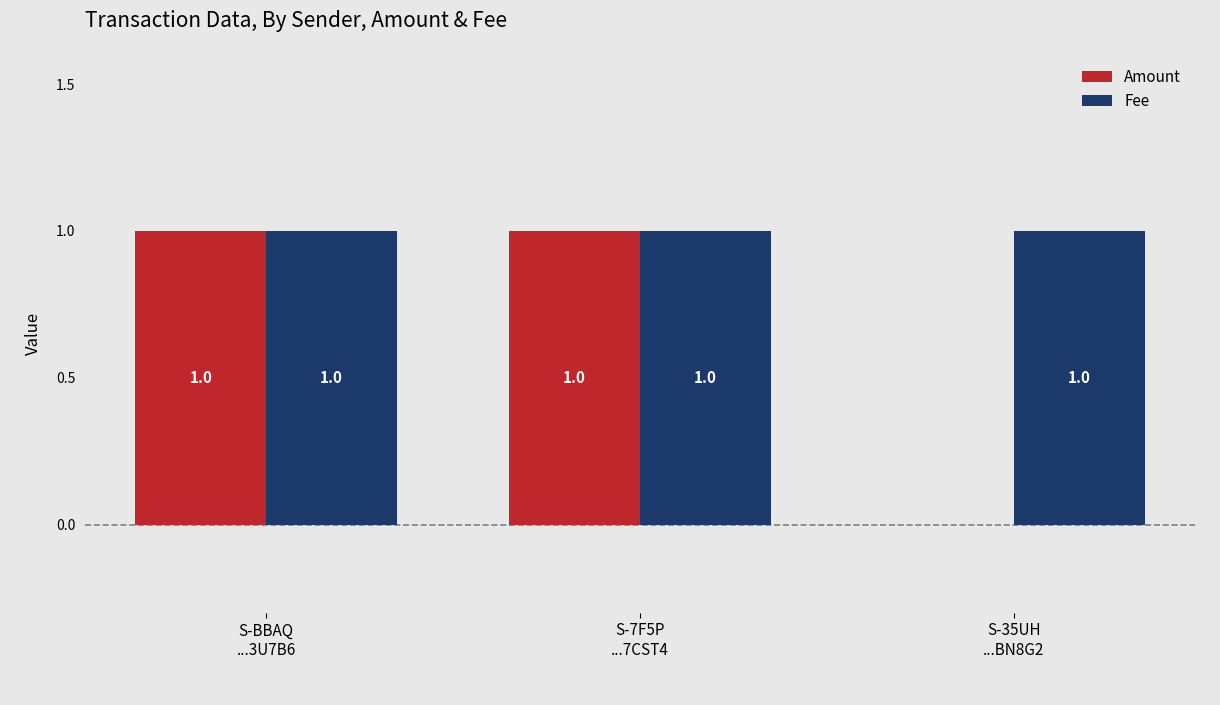

Reading left to right, list all the values displayed in this chart.

Amount: S-BBAQ
...3U7B6=1	S-7F5P
...7CST4=1	S-35UH
...BN8G2=0
Fee: S-BBAQ
...3U7B6=1	S-7F5P
...7CST4=1	S-35UH
...BN8G2=1